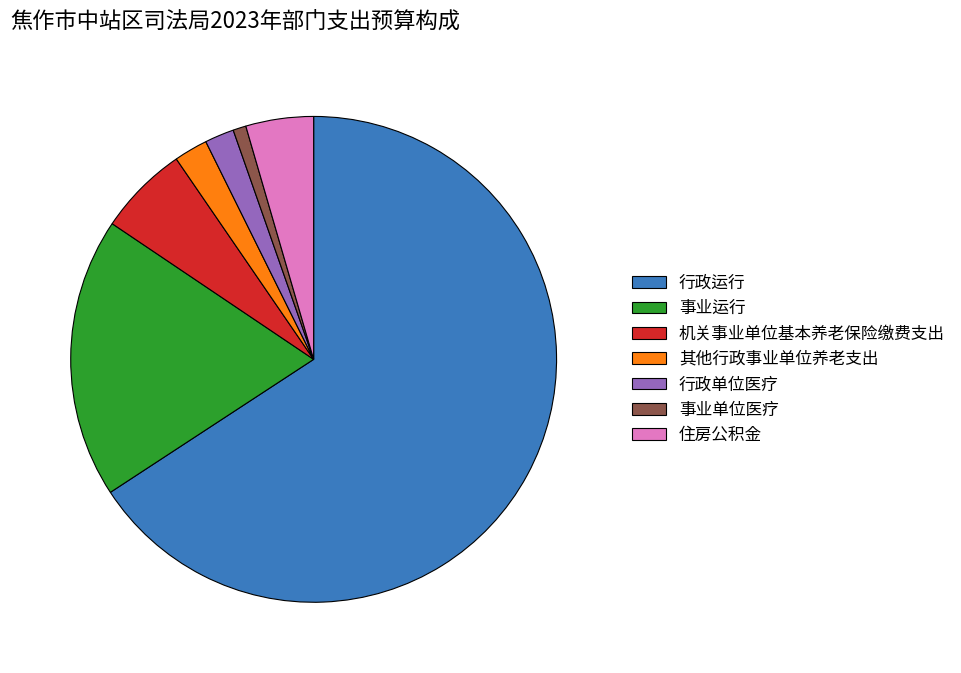

Which has a higher value, 事业运行 or 行政单位医疗?

事业运行